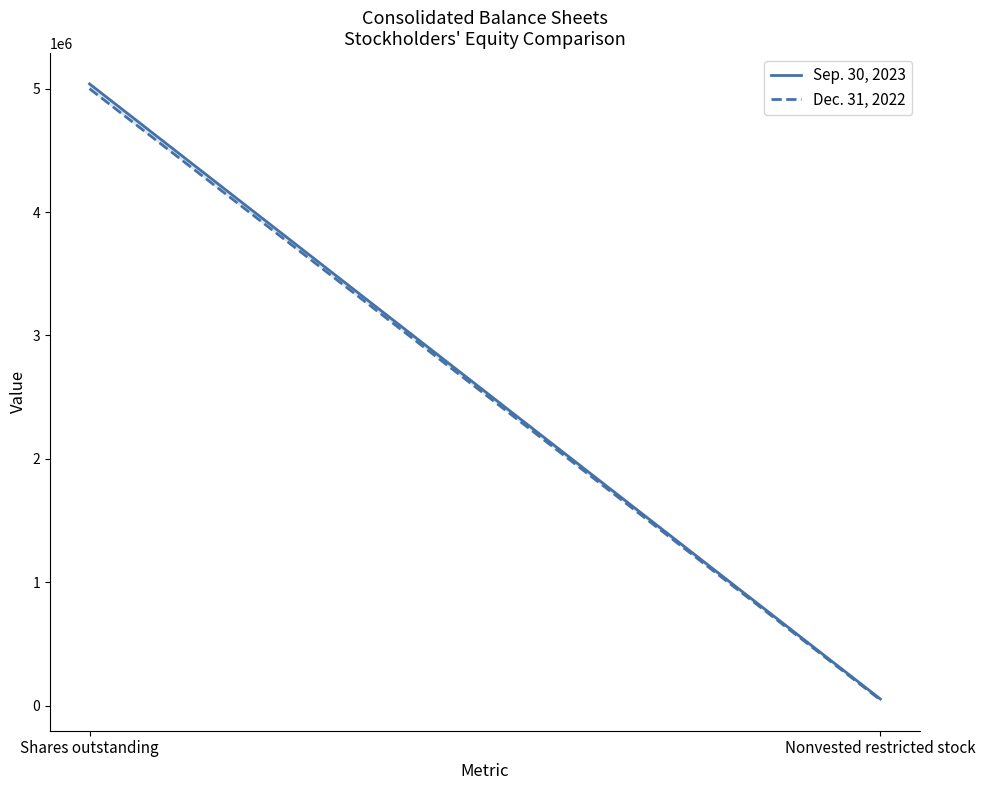

What is the value of the Sep. 30, 2023 point at the 1st from the left?

5038066